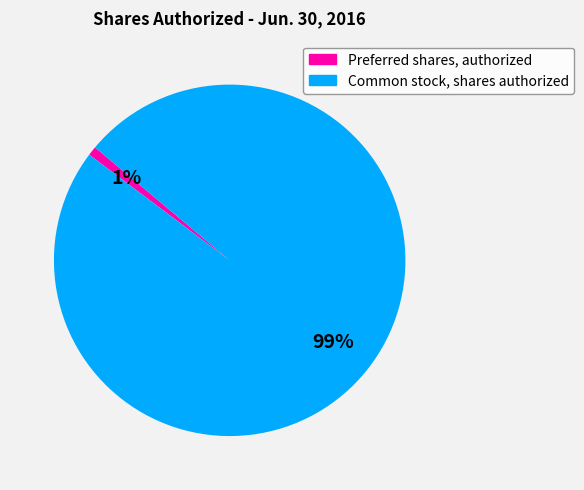

Is it true that Common stock, shares authorized is 99% of the pie?

True